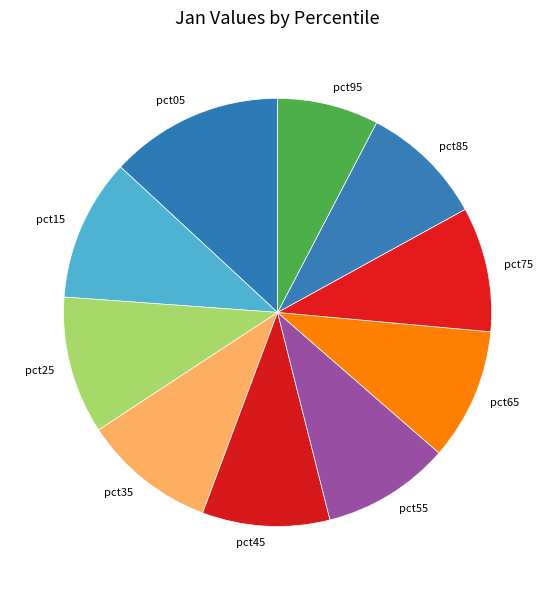

Which has a higher value, pct55 or pct15?

pct15